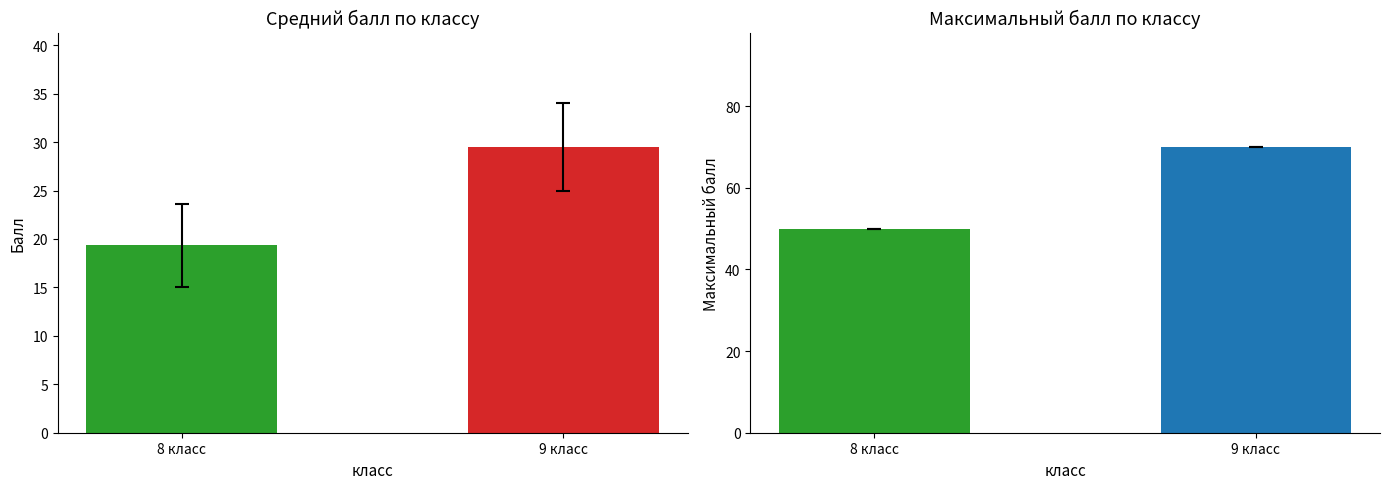

The Максимальный балл series shows 68 at Аскаров (8). True or false?

False